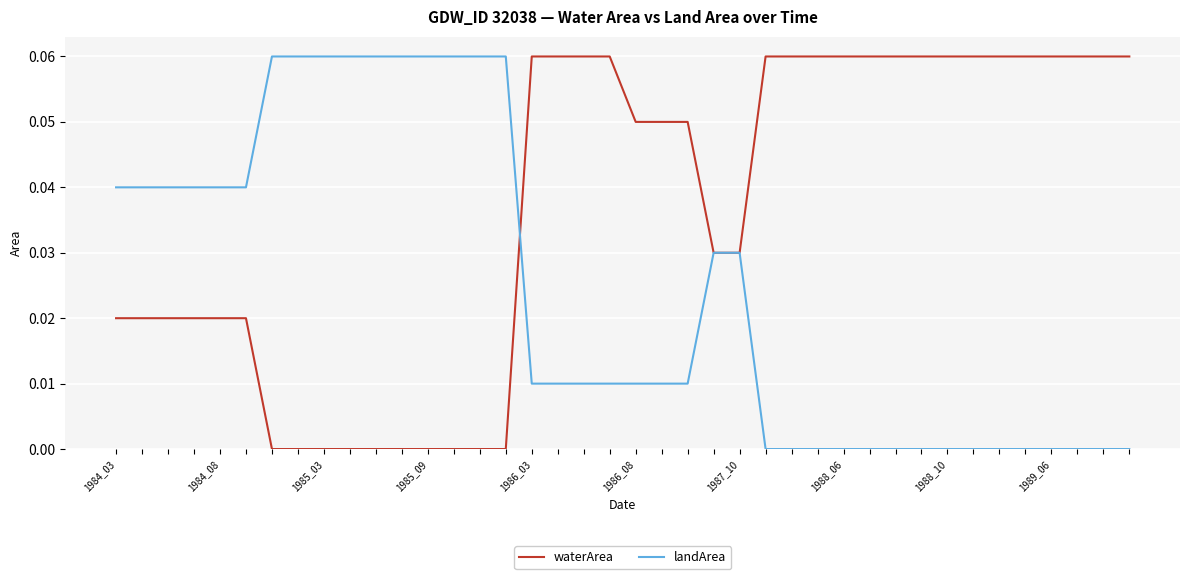

Which series has the largest total across all categories?

waterArea